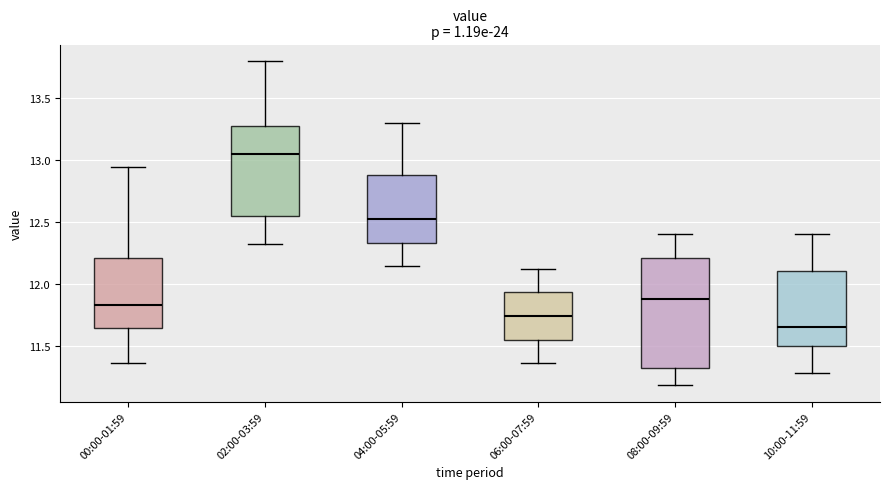

Which box has the lowest median line?

10:00-11:59